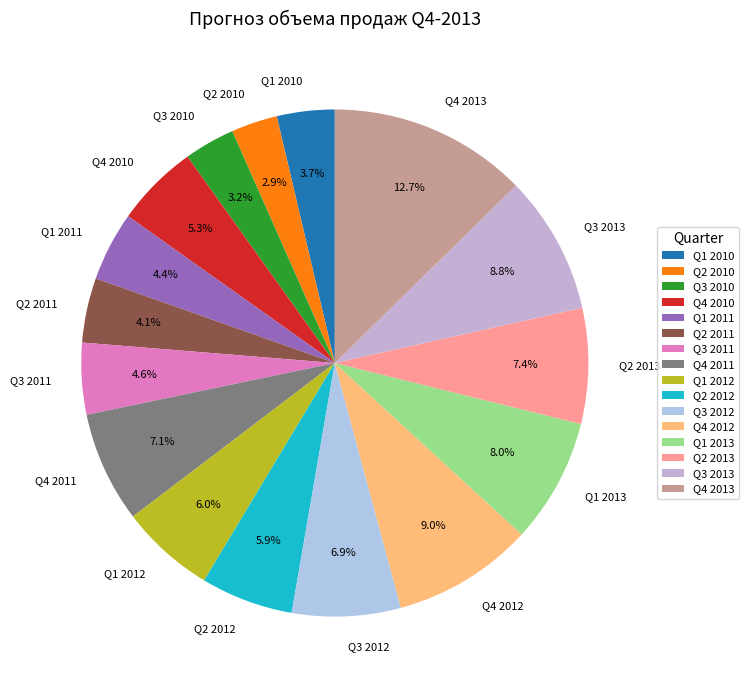

Which category has the biggest portion of the pie?

Q4 2013